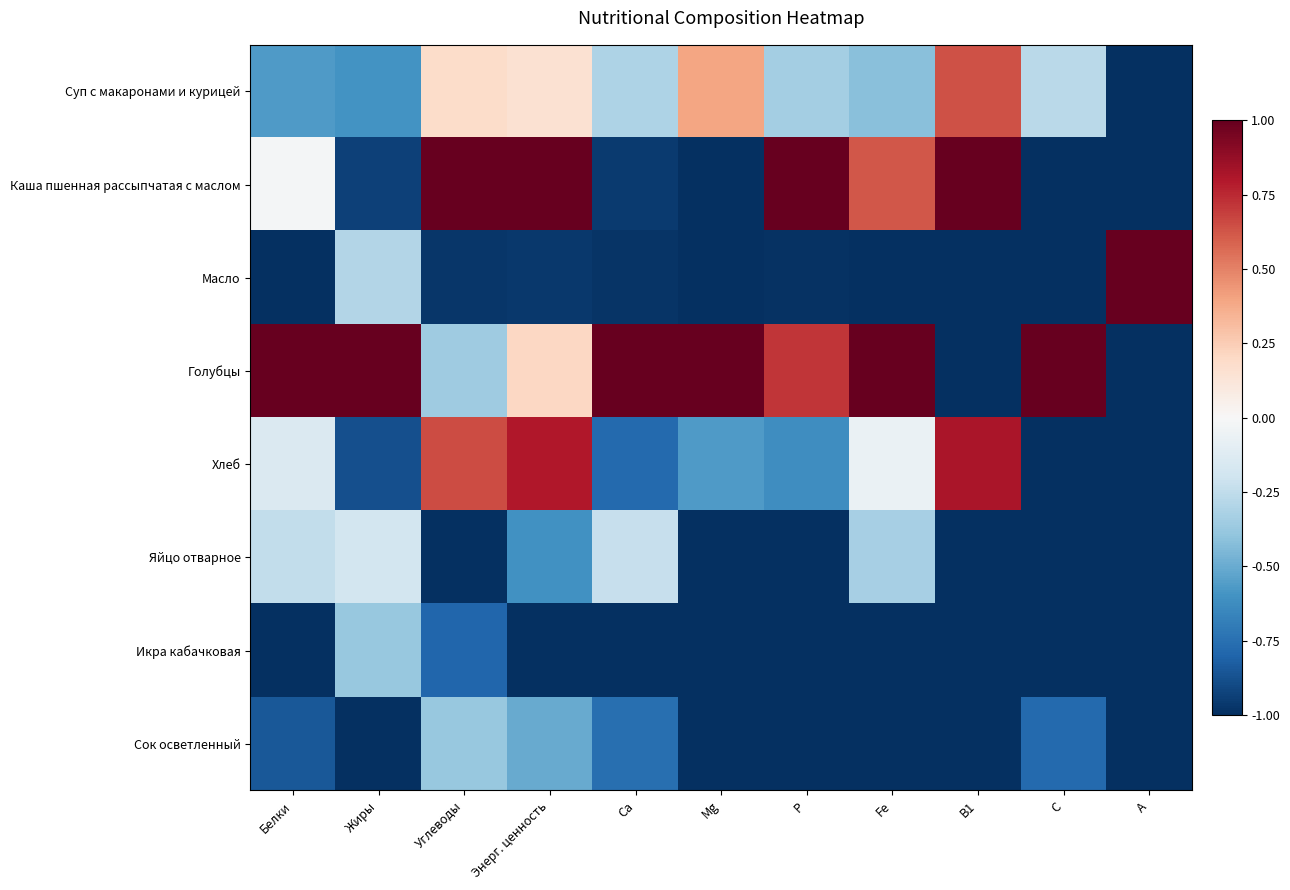

Reading right to left, list all the values displayed in this chart.

Суп с макаронами и курицей: А=-1.0	С=-0.3	В1=0.6	Fe=-0.4	Р=-0.3	Mg=0.4	Са=-0.3	Энерг. ценность=0.2	Углеводы=0.2	Жиры=-0.6	Белки=-0.6
Каша пшенная рассыпчатая с маслом: А=-1.0	С=-1.0	В1=1.0	Fe=0.6	Р=1.0	Mg=-1.0	Са=-1.0	Энерг. ценность=1.0	Углеводы=1.0	Жиры=-0.9	Белки=-0.0
Масло: А=1.0	С=-1.0	В1=-1.0	Fe=-1.0	Р=-1.0	Mg=-1.0	Са=-1.0	Энерг. ценность=-1.0	Углеводы=-1.0	Жиры=-0.3	Белки=-1.0
Голубцы: А=-1.0	С=1.0	В1=-1.0	Fe=1.0	Р=0.7	Mg=1.0	Са=1.0	Энерг. ценность=0.2	Углеводы=-0.4	Жиры=1.0	Белки=1.0
Хлеб: А=-1.0	С=-1.0	В1=0.8	Fe=-0.1	Р=-0.6	Mg=-0.6	Са=-0.8	Энерг. ценность=0.8	Углеводы=0.7	Жиры=-0.9	Белки=-0.1
Яйцо отварное: А=-1.0	С=-1.0	В1=-1.0	Fe=-0.3	Р=-1.0	Mg=-1.0	Са=-0.2	Энерг. ценность=-0.6	Углеводы=-1.0	Жиры=-0.2	Белки=-0.2
Икра кабачковая: А=-1.0	С=-1.0	В1=-1.0	Fe=-1.0	Р=-1.0	Mg=-1.0	Са=-1.0	Энерг. ценность=-1.0	Углеводы=-0.8	Жиры=-0.4	Белки=-1.0
Сок осветленный: А=-1.0	С=-0.8	В1=-1.0	Fe=-1.0	Р=-1.0	Mg=-1.0	Са=-0.8	Энерг. ценность=-0.5	Углеводы=-0.4	Жиры=-1.0	Белки=-0.9